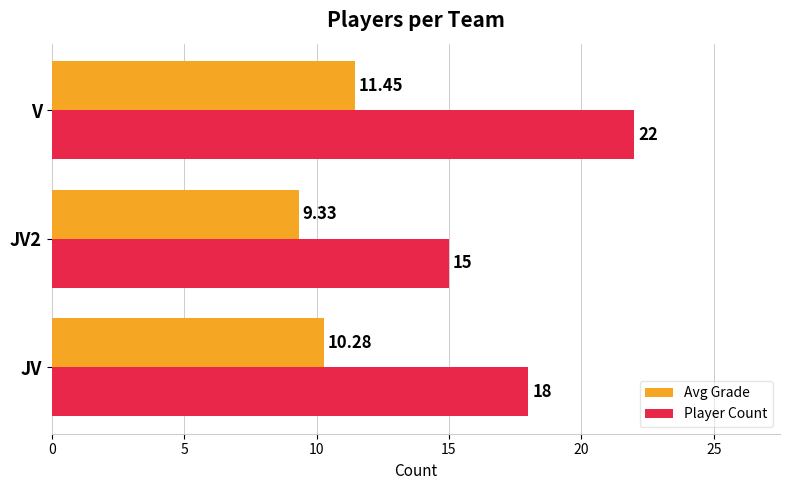

At which category is the sum across all series the highest?

V